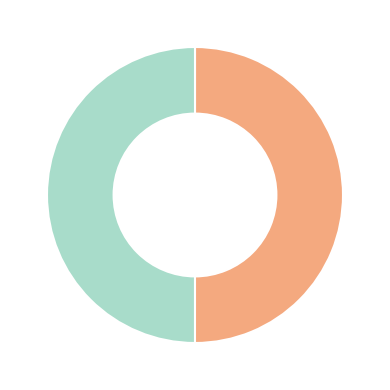

How many slices are in this pie chart?

2